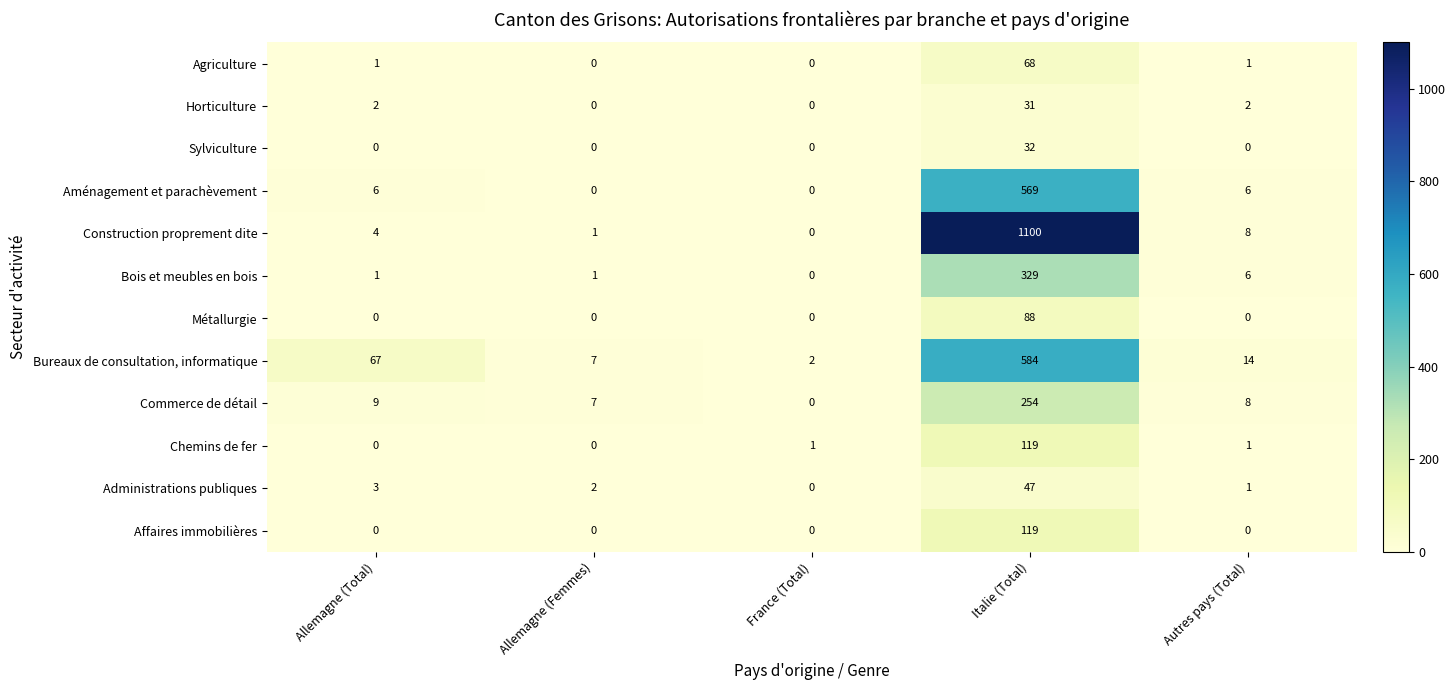

What is the total value across all series at Allemagne (Total)?

93